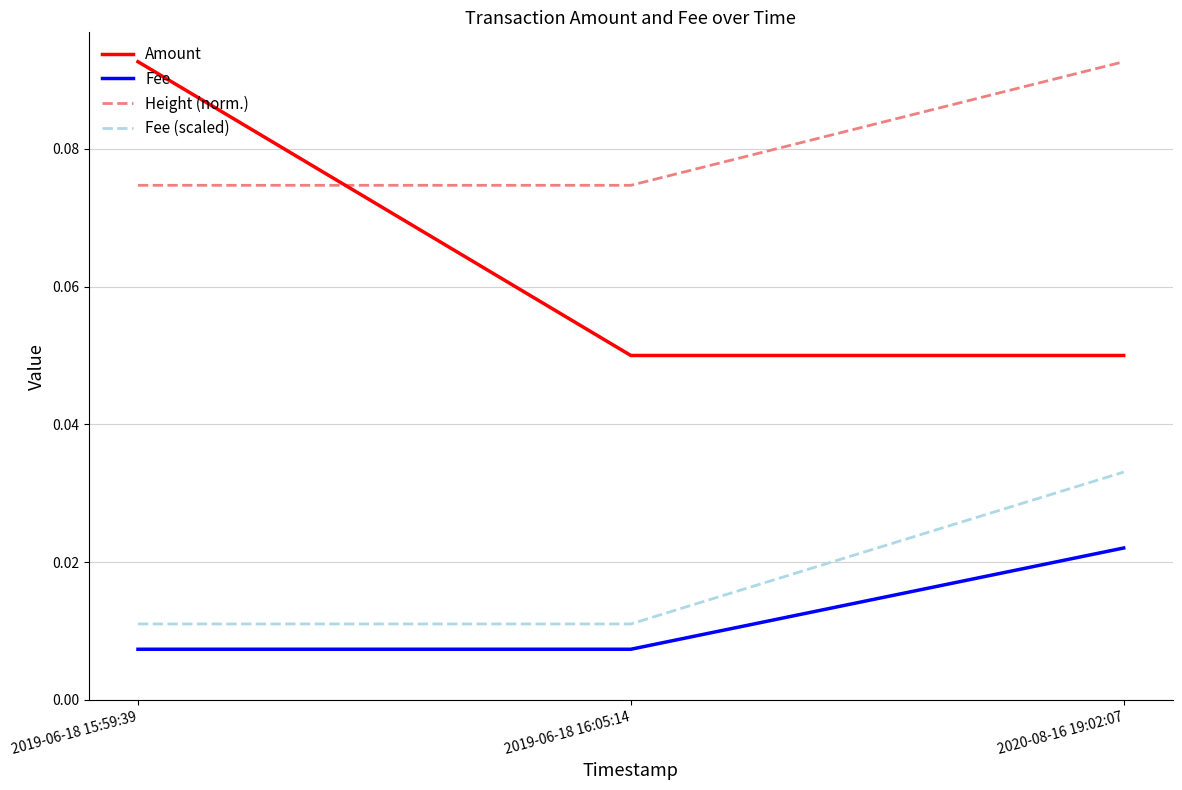

At which label does Fee reach its peak?

2020-08-16 19:02:07